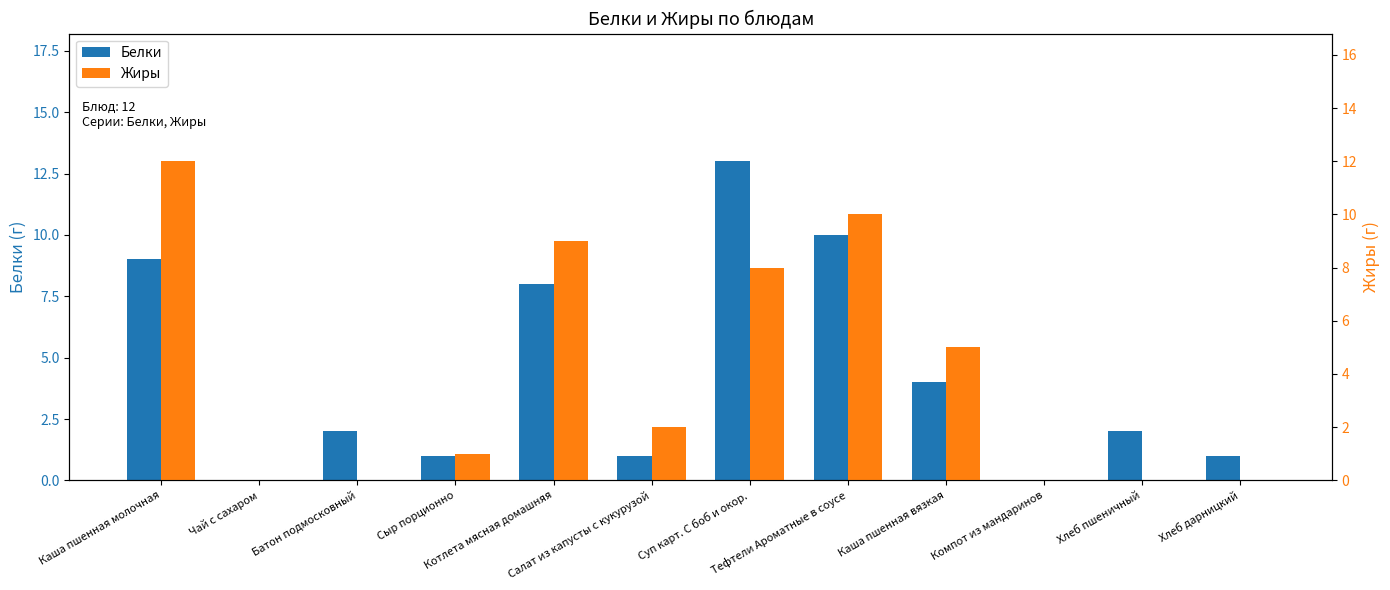

Are the bars grouped side by side (vs. stacked)?

Yes